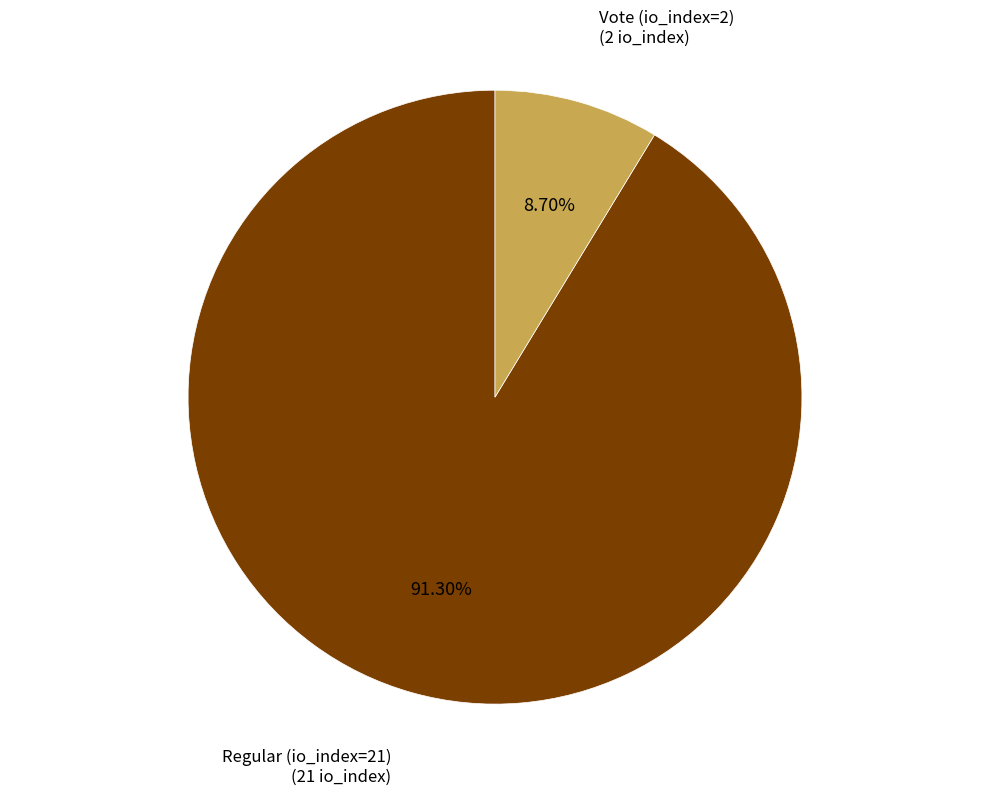

How many segments does this pie chart have?

2